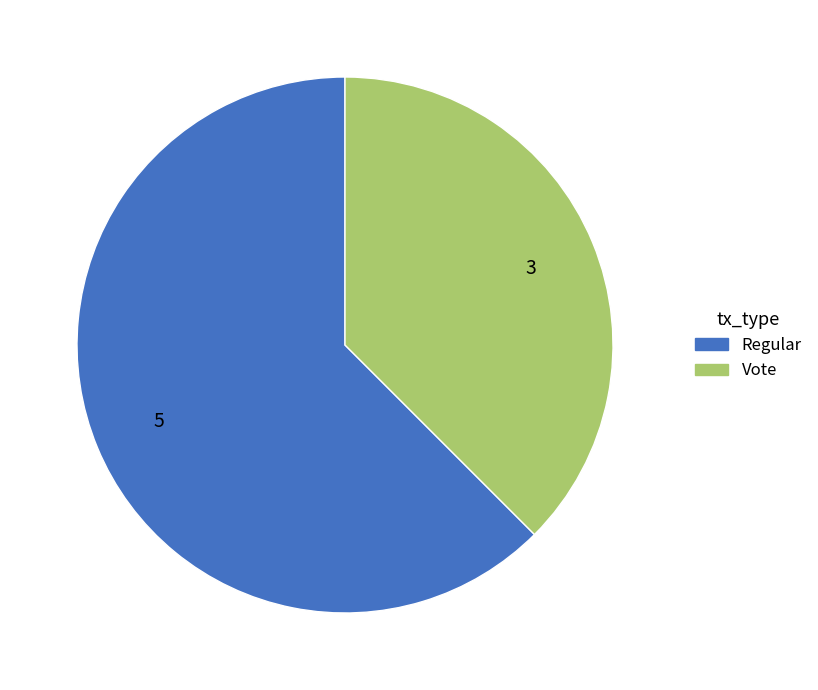

The Vote slice represents 48% of the pie. True or false?

False